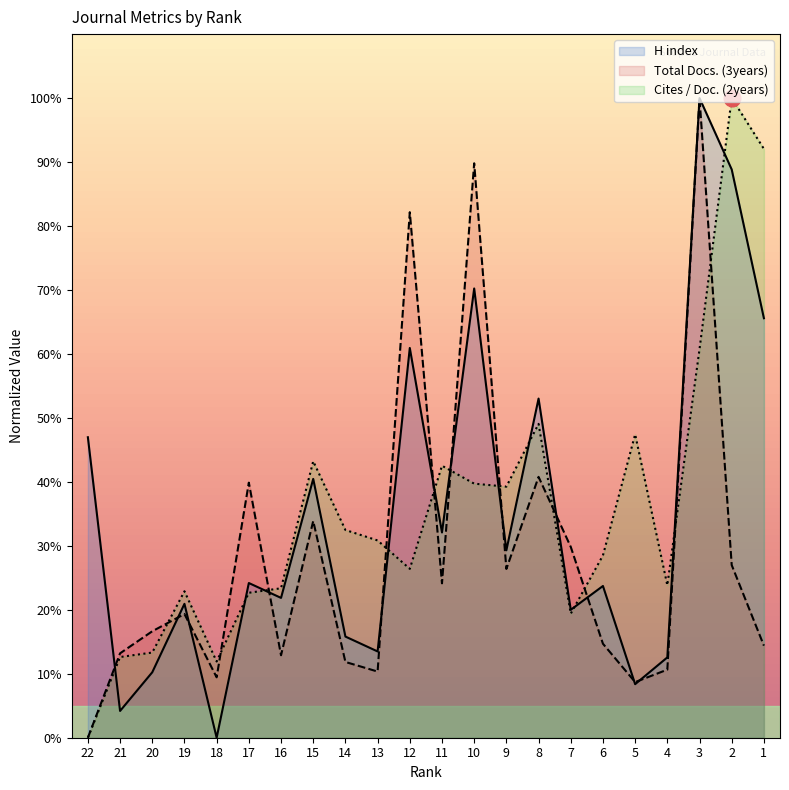

Is it true that Total Docs. (3years) equals 64.6 at 3?

False